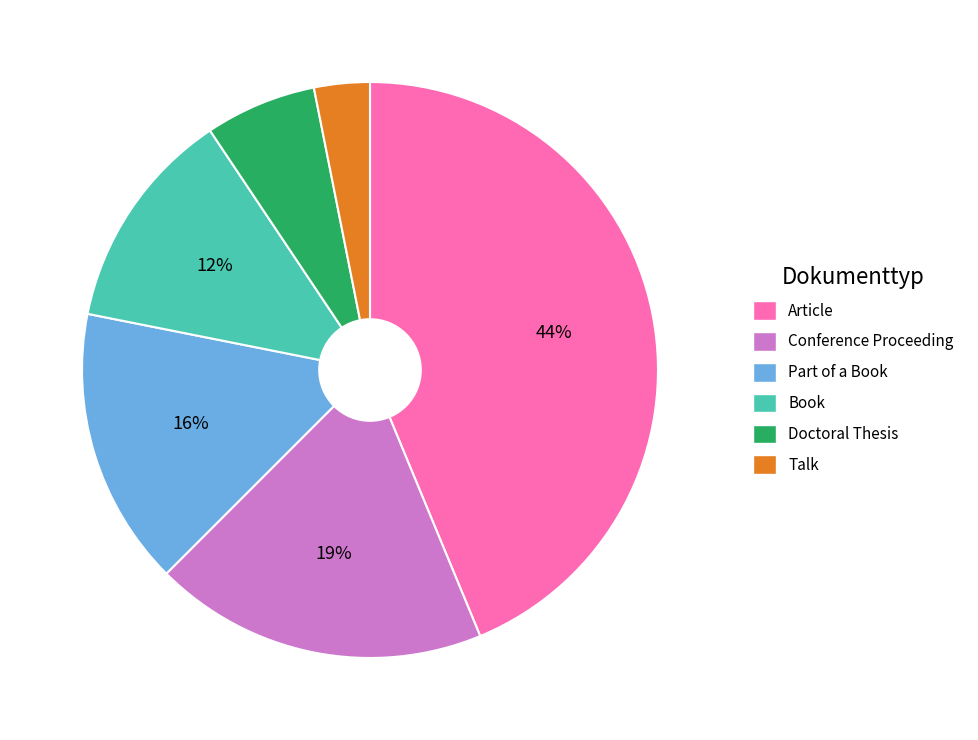

True or false: Book accounts for 12% of the total.

True